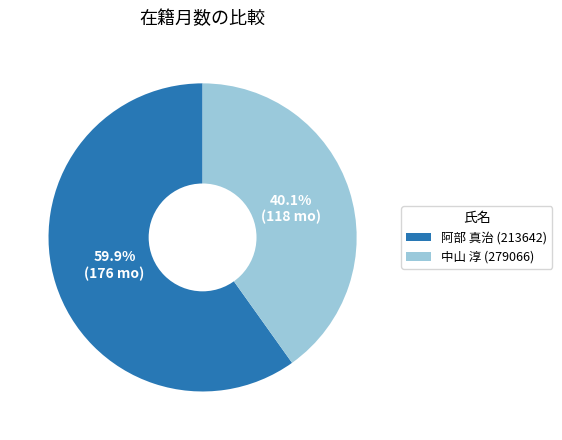

Combined, what portion of the pie is 中山 淳 (279066) and 阿部 真治 (213642)?

100.0%